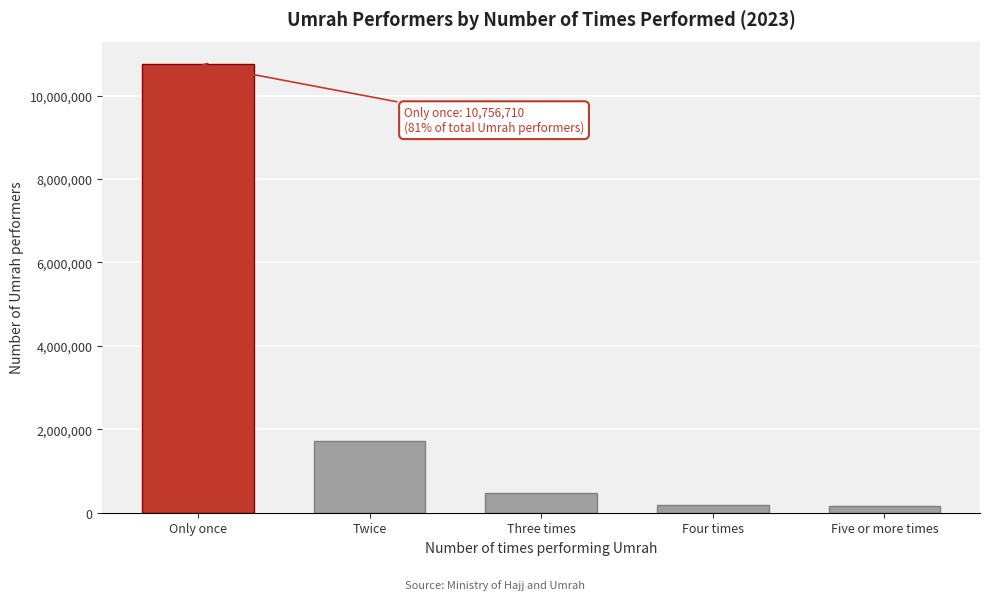

The chart shows a value of 1721367 at Twice. True or false?

True